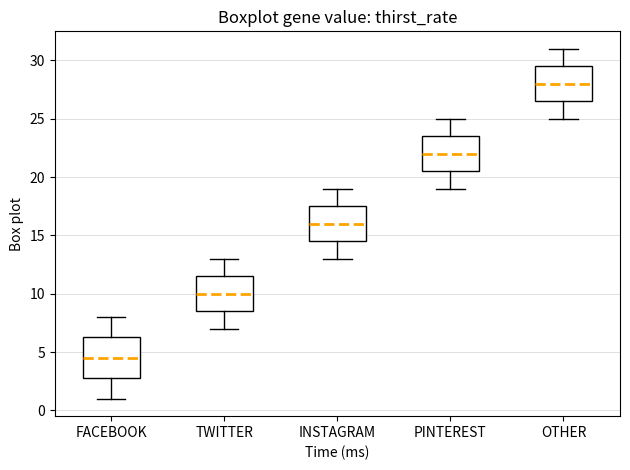

Reading left to right, transcribe this box plot: for each box, give where its median line is, the range the box spans, and where its two whiskers end, as read against the y-axis. The values are not printed on the chart, so give them approximately, as read against the axis.

FACEBOOK: median 4.5, box 3.0 to 6.5, whiskers 1.0 to 8.0
TWITTER: median 10.0, box 8.5 to 11.5, whiskers 7.0 to 13.0
INSTAGRAM: median 16.0, box 14.5 to 17.5, whiskers 13.0 to 19.0
PINTEREST: median 22.0, box 20.5 to 23.5, whiskers 19.0 to 25.0
OTHER: median 28.0, box 26.5 to 29.5, whiskers 25.0 to 31.0